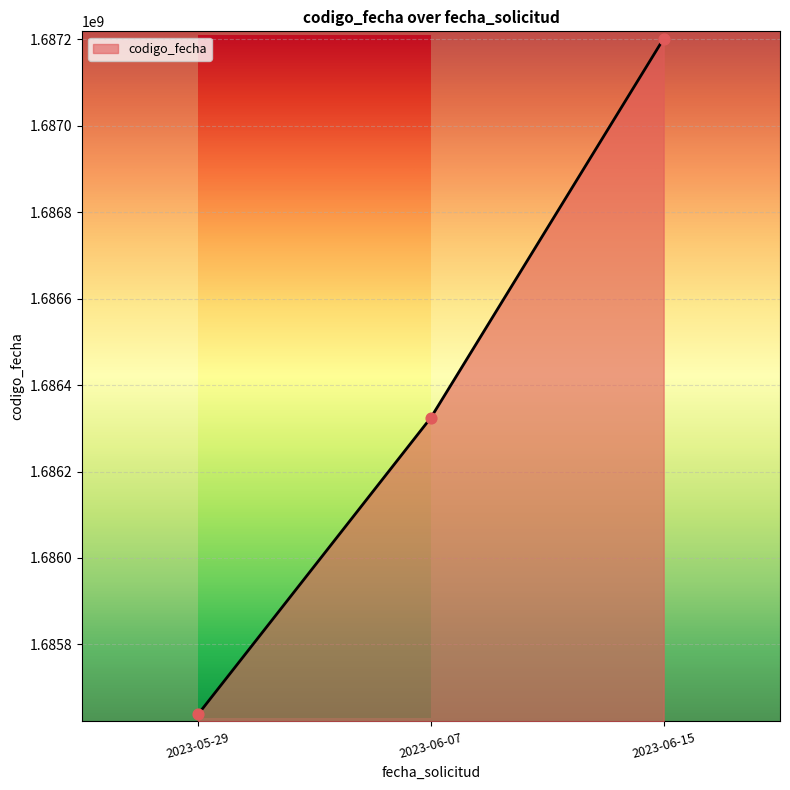

Between 2023-06-15 and 2023-05-29, which is larger?

2023-06-15